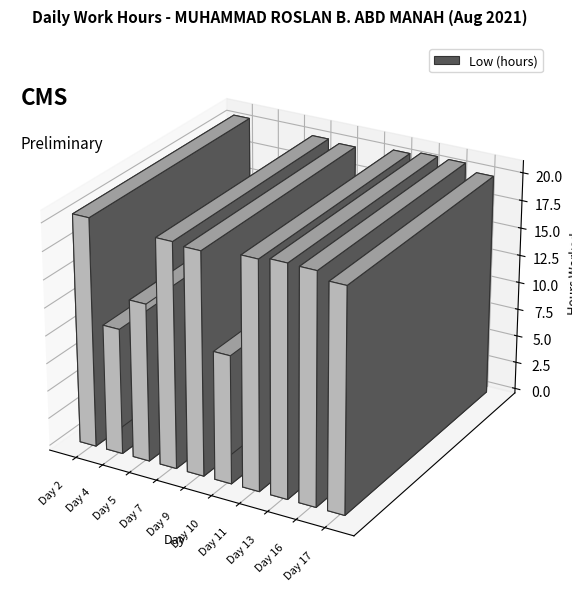

Approximately how many times larger is the value at Day 13 compared to Day 2?

1.0